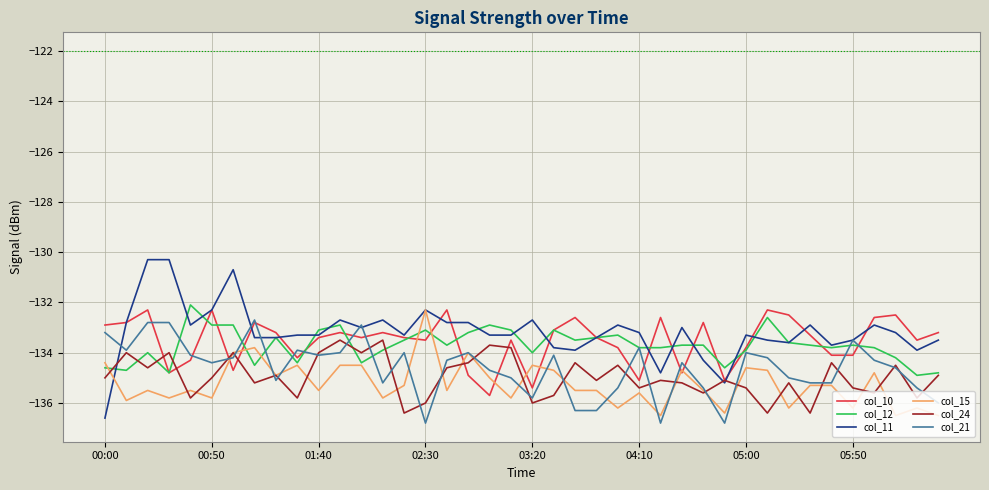

Does the chart display data point markers on the line(s)?

No